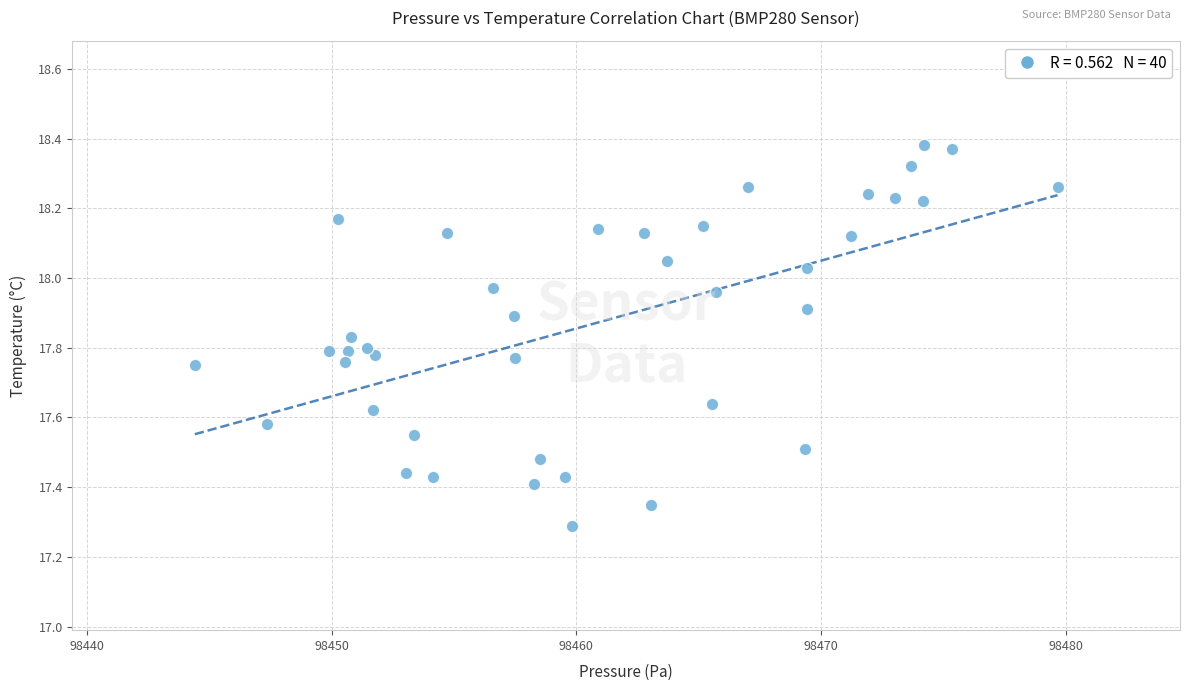

What is the range of Y values (max minus min)?

1.1